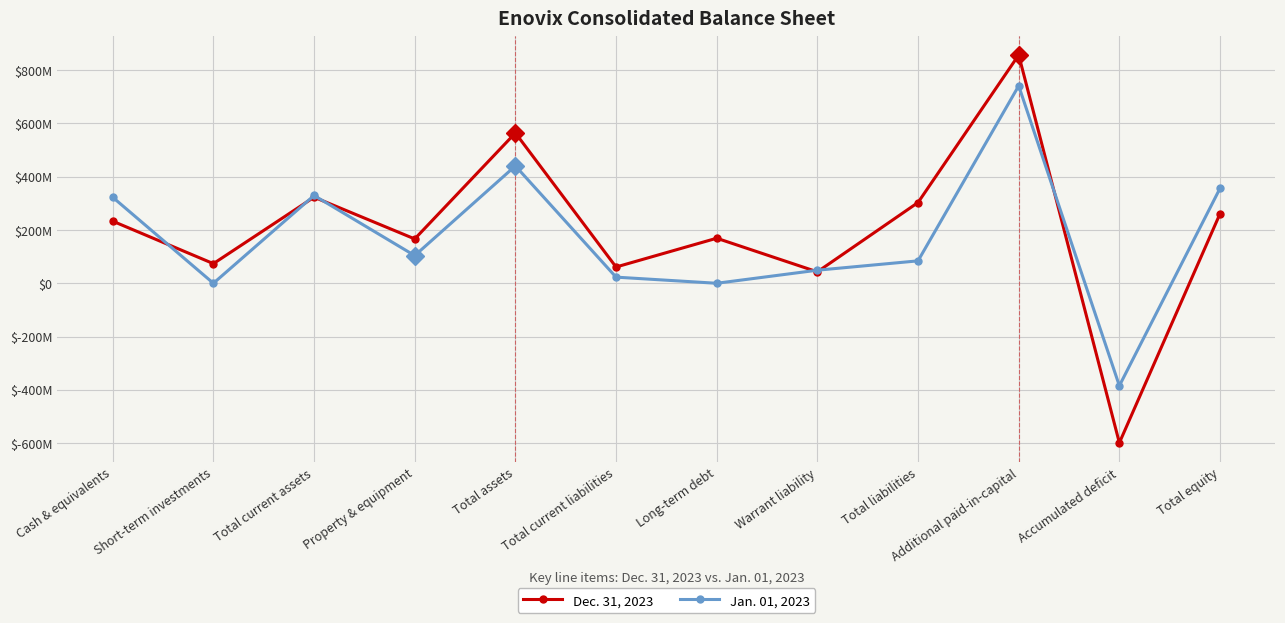

Which series changed the most between Total current assets and Total equity?

Dec. 31, 2023